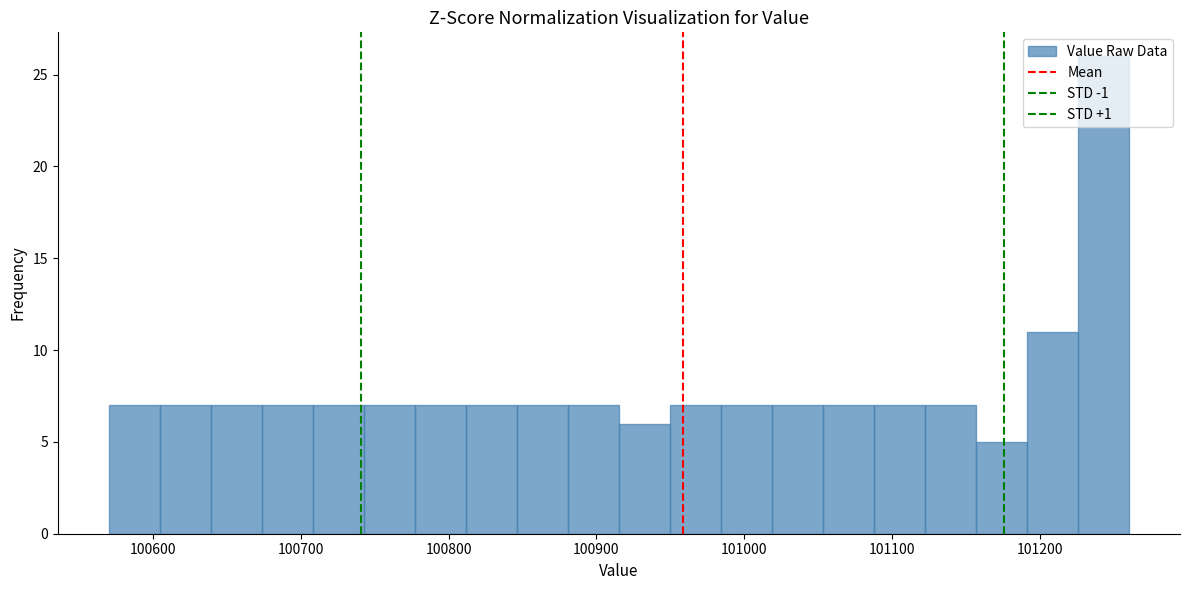

Read against the x-axis, roughly where is the centre of the tallest bar?

101240